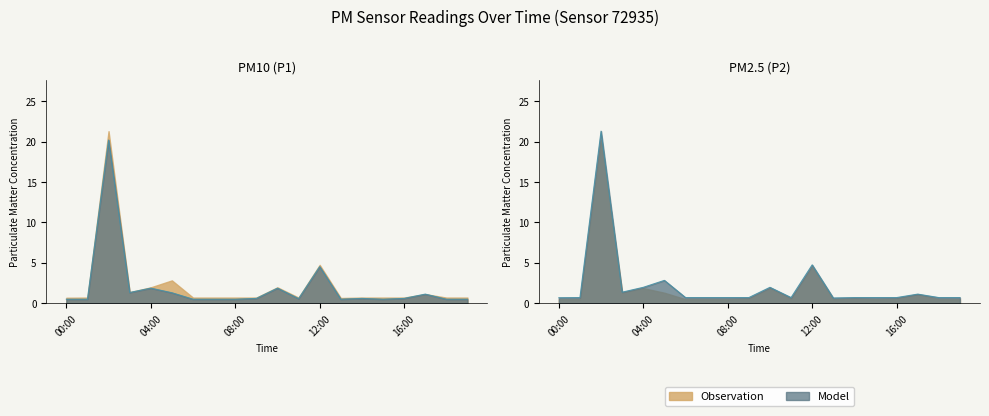

At 14, list the series in order from largest to smallest.

P1, P2